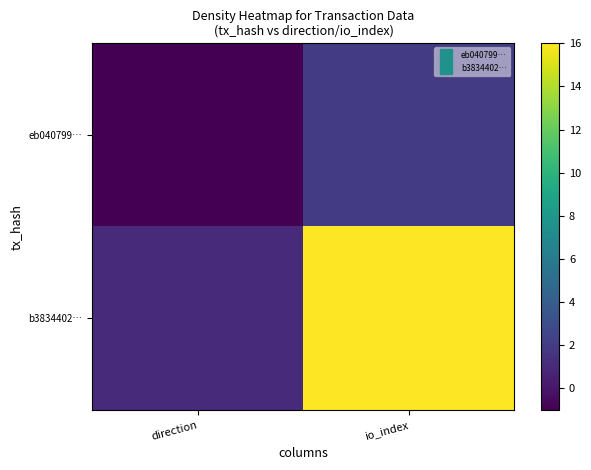

At which category is the sum across all series the highest?

io_index